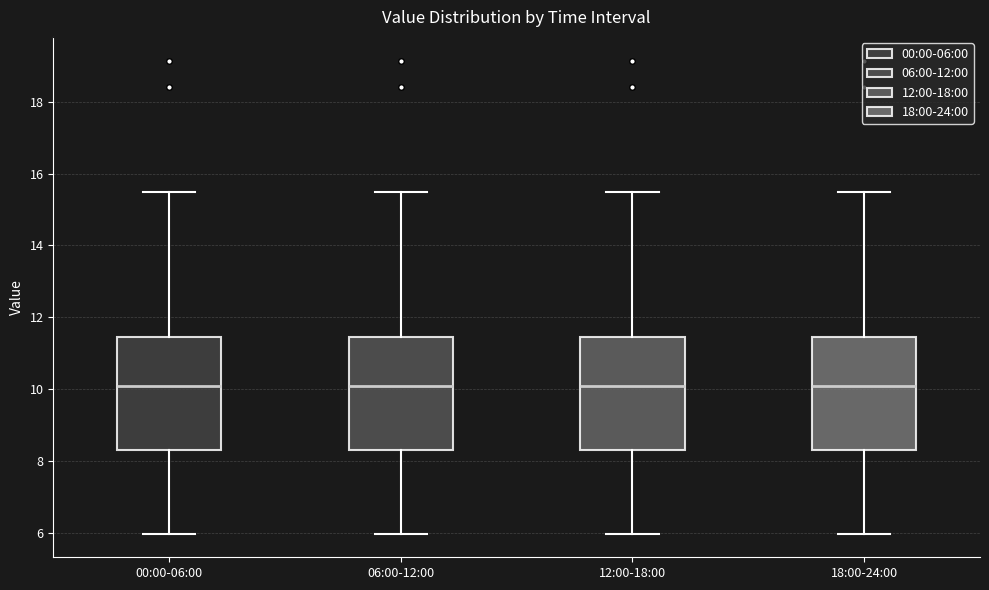

Where does the lower whisker of the box for 12:00-18:00 end on the y-axis? The values are not printed on the chart, so give them approximately, as read against the axis.

6.0